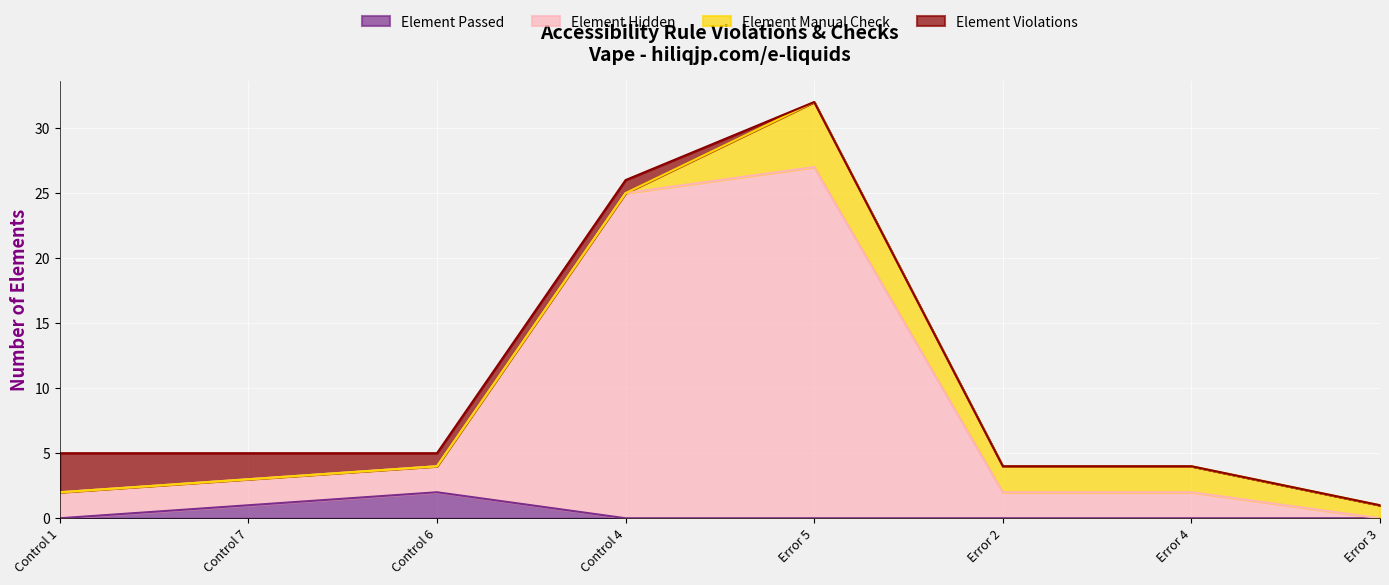

How many interior local peaks does the Element Passed series have?

1